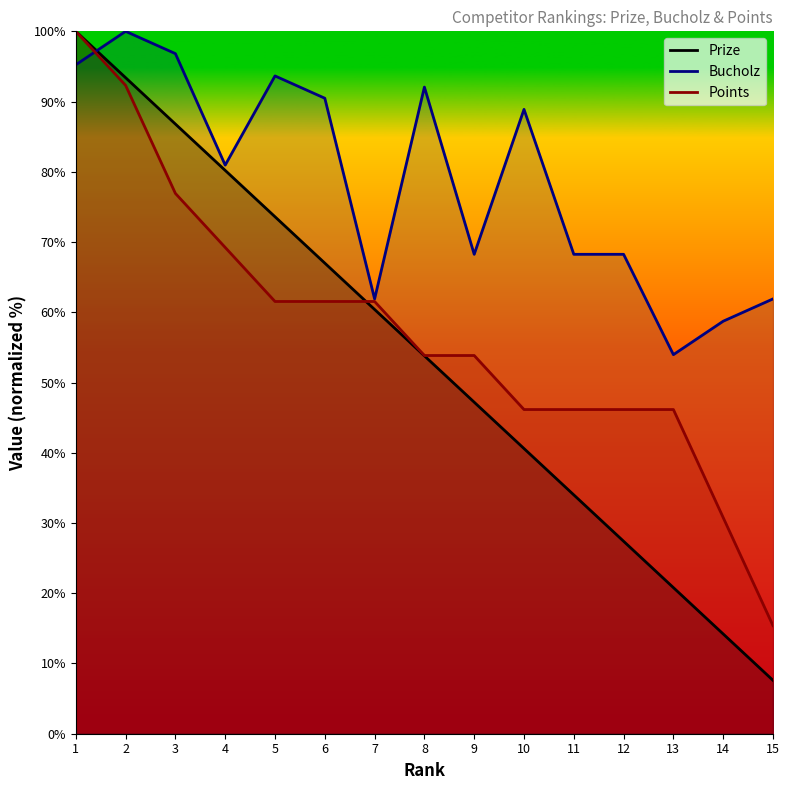

At which label is Bucholz closest to 76?

4